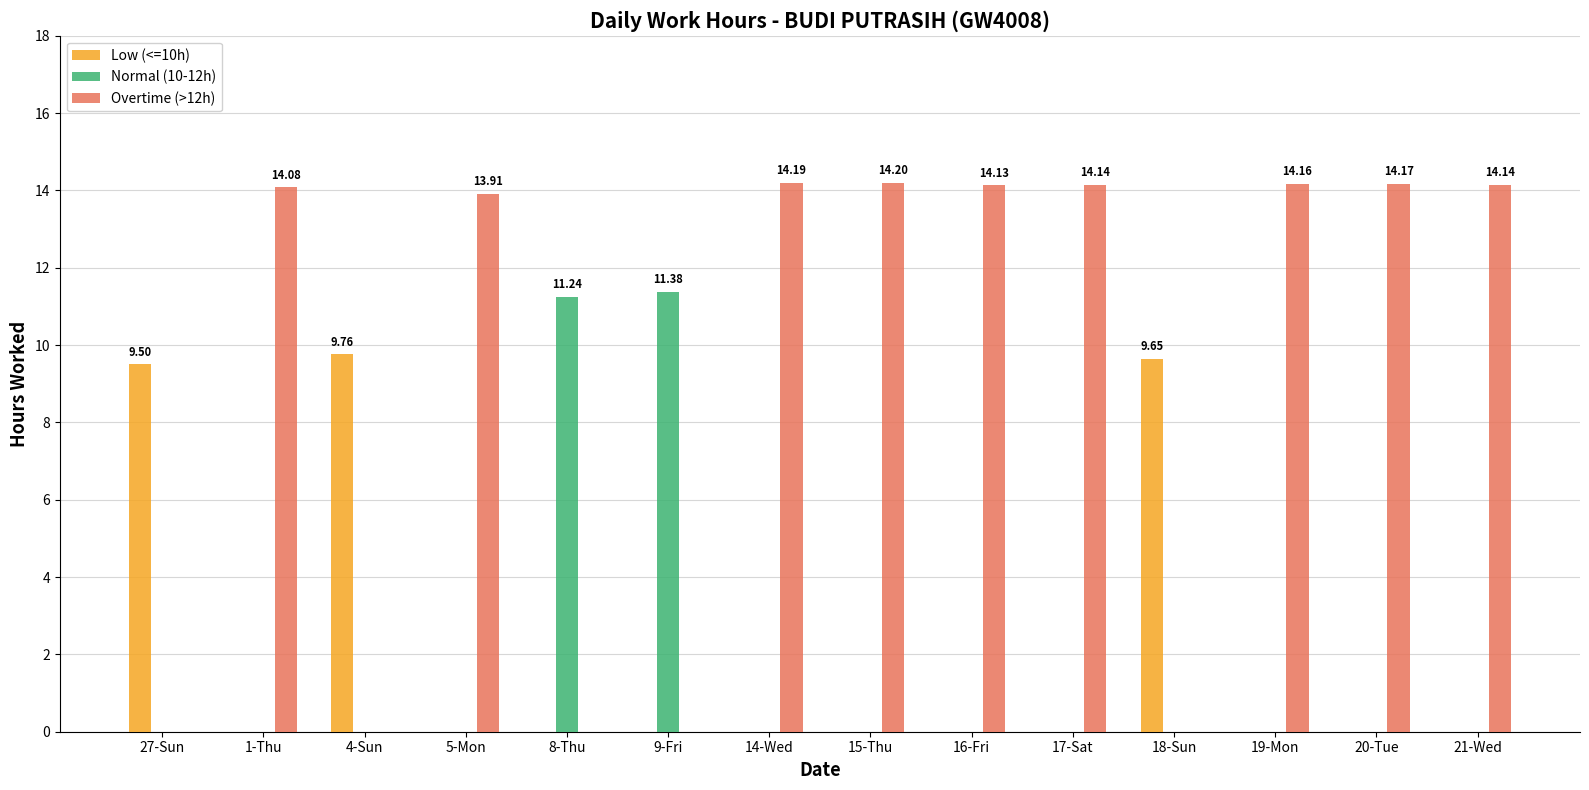

Between 27-Sun and 17-Sat, which series saw the biggest shift?

Overtime (>12h)